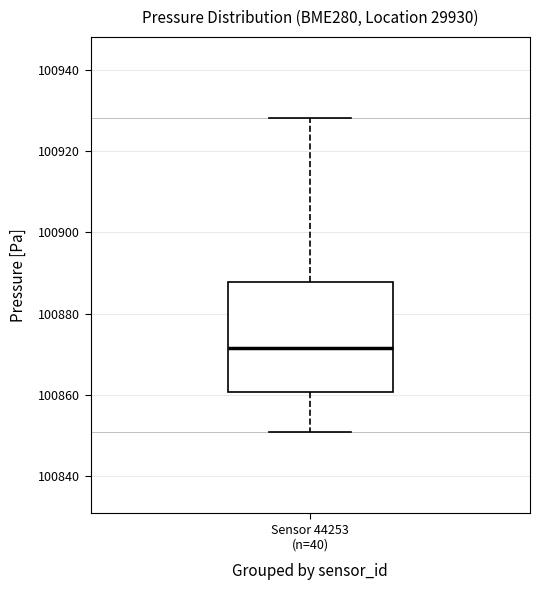

Read this box plot against the y-axis: the position of the median line, the range covered by the box, and the ends of both whiskers. The values are not printed on the chart, so give them approximately, as read against the axis.

median 100872, box 100860 to 100888, whiskers 100850 to 100928